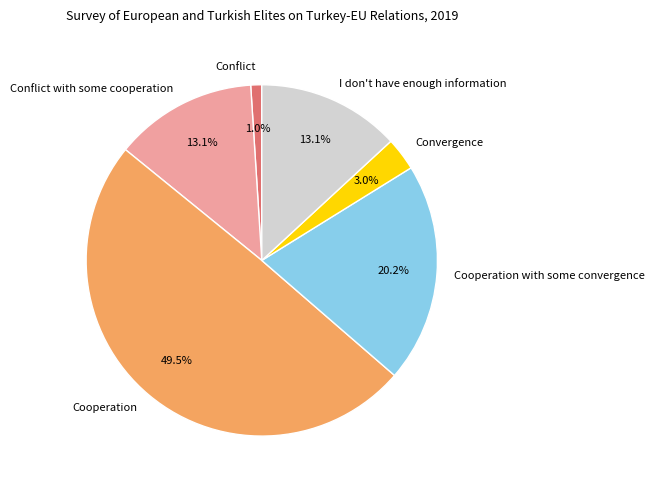

To the nearest percent, what is the combined percentage of Convergence and Conflict with some cooperation?

16%